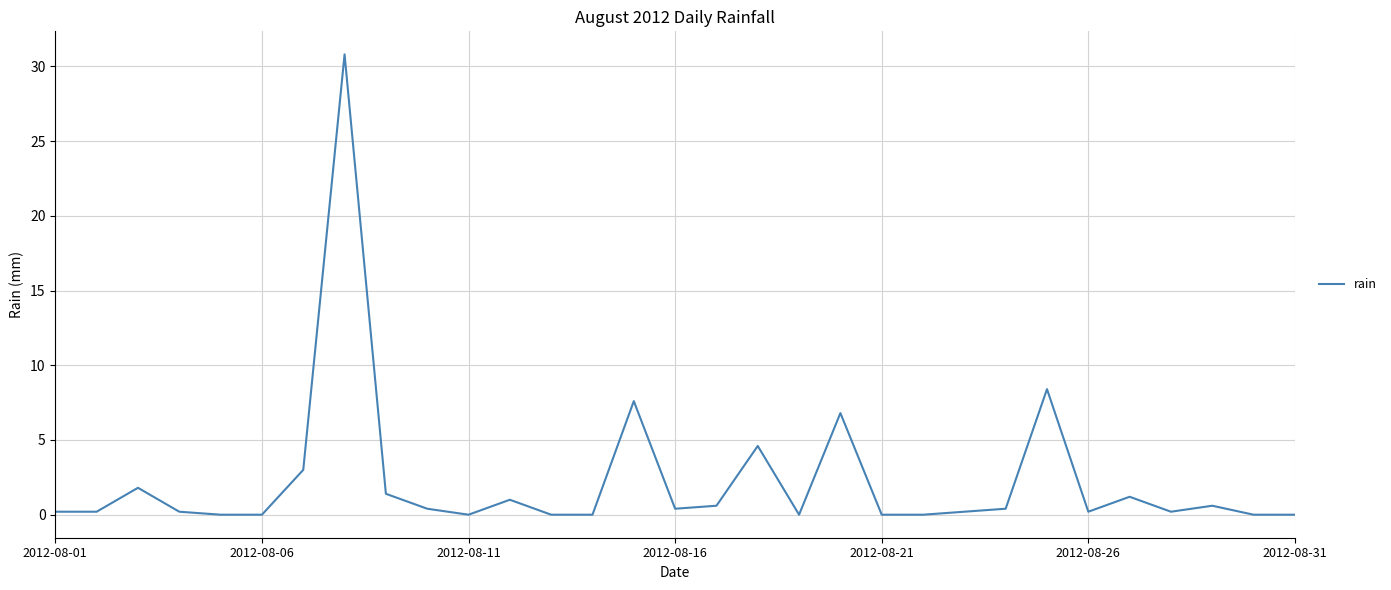

Reading left to right, list all the values displayed in this chart.

0.2	0.2	1.8	0.2	0.0	0.0	3.0	30.8	1.4	0.4	0.0	1.0	0.0	0.0	7.6	0.4	0.6	4.6	0.0	6.8	0.0	0.0	0.2	0.4	8.4	0.2	1.2	0.2	0.6	0.0	0.0